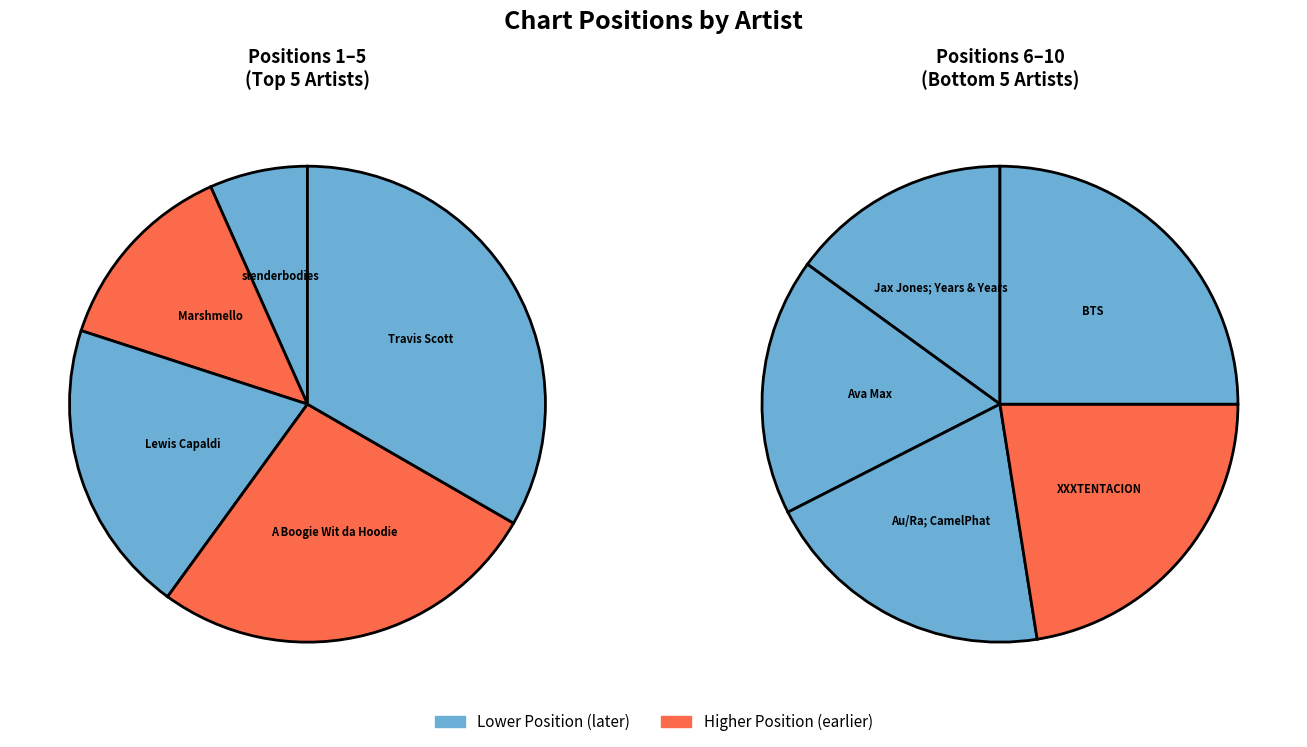

How much of the chart is everything except XXXTENTACION?

83.6%